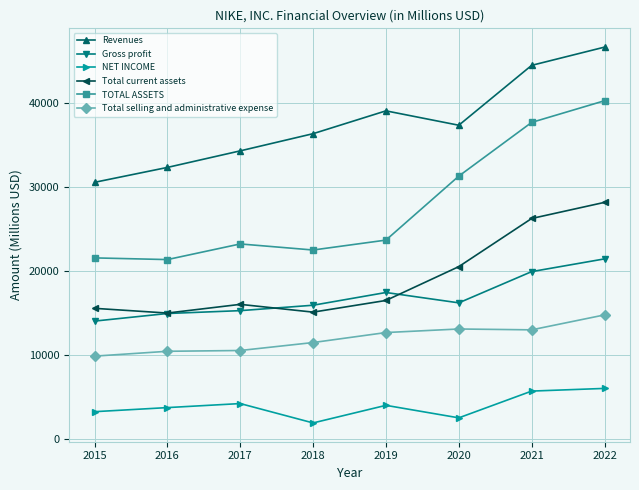

What is the value of the Gross profit point at the 5th from the left?

17474